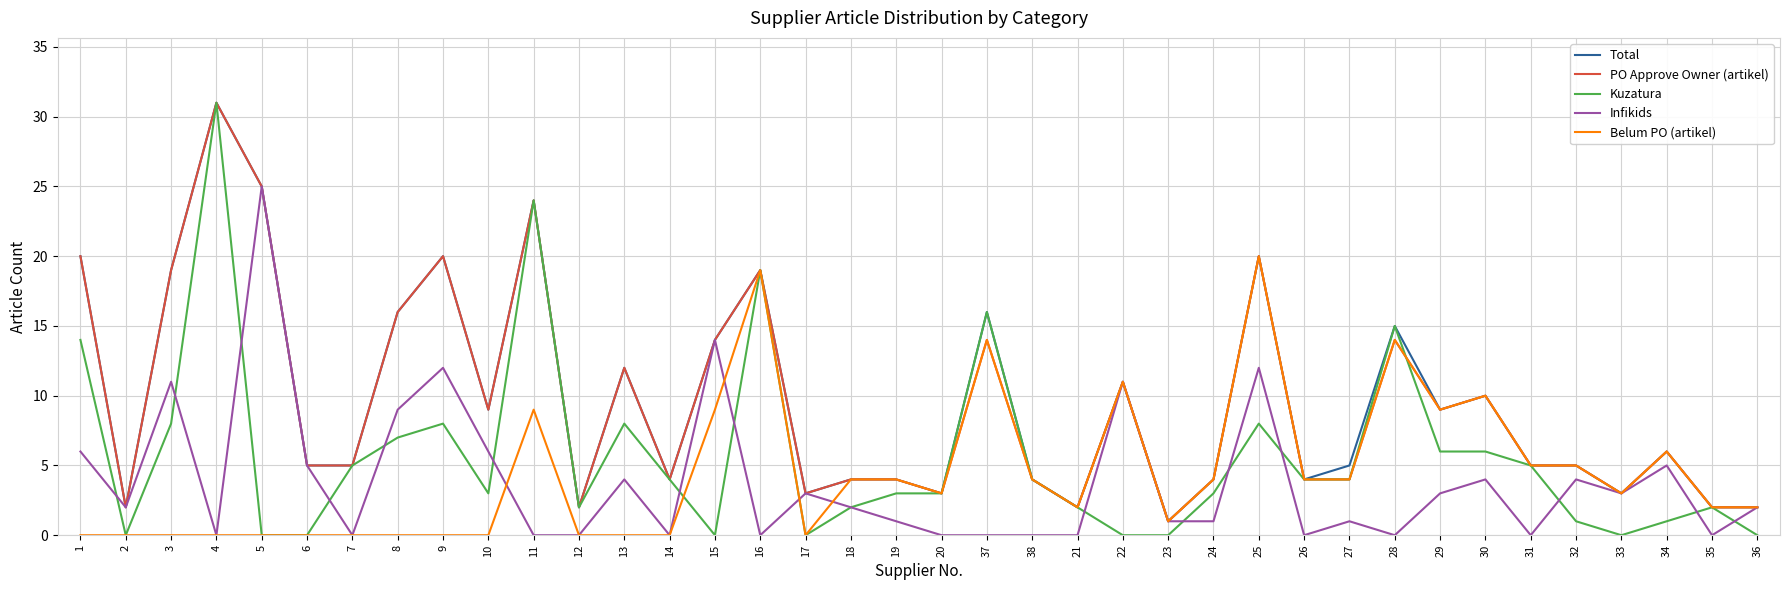

What are all the series names shown in the legend?

Total, PO Approve Owner (artikel), Kuzatura, Infikids, Belum PO (artikel)